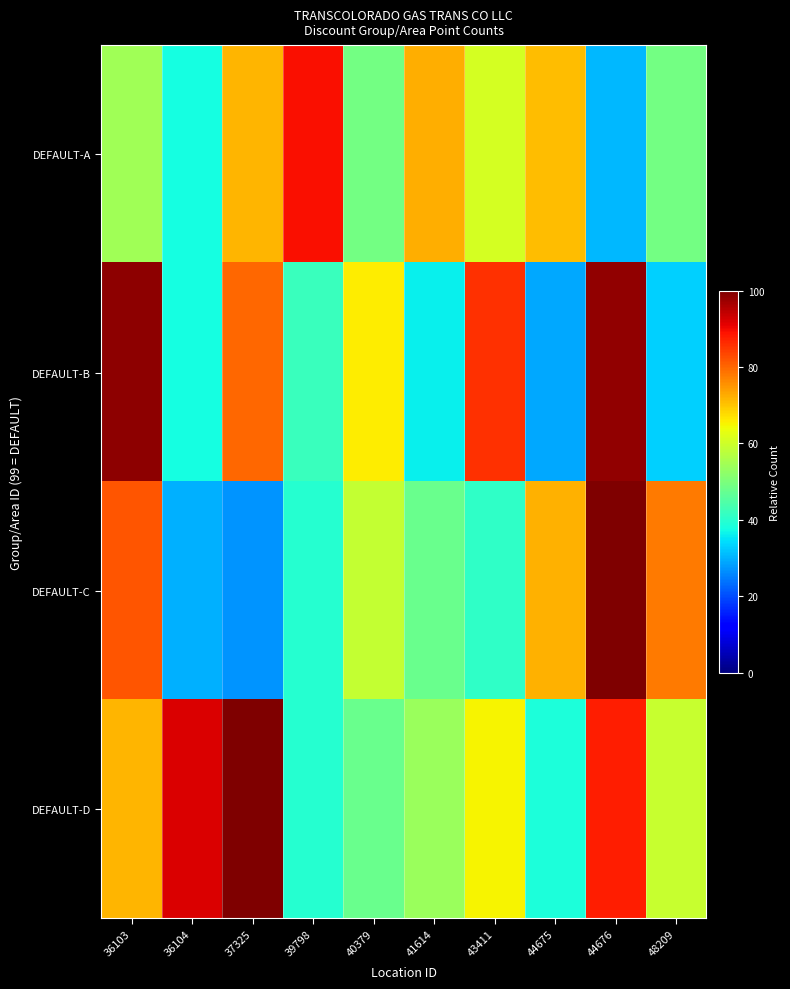

Which category has the highest value across all series?

37325